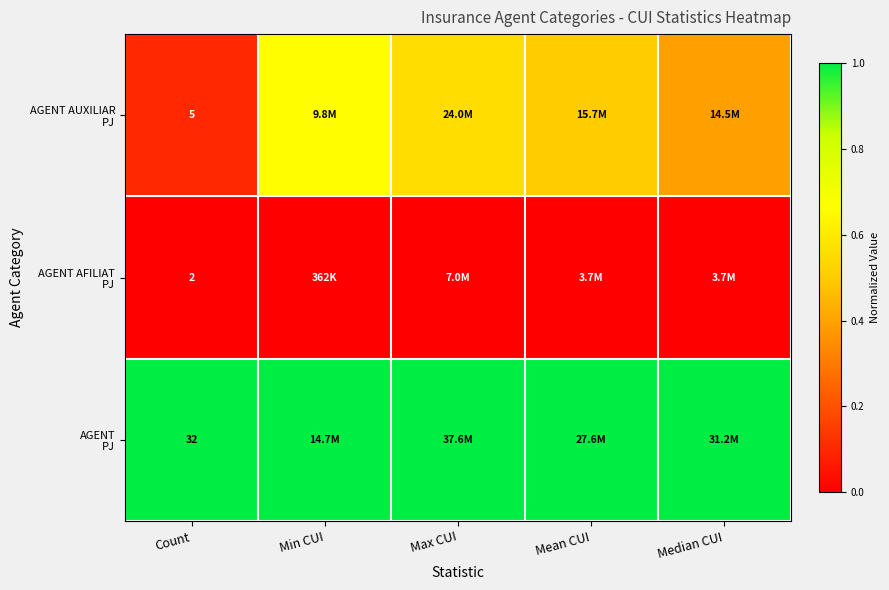

Is it true that AGENT PJ equals 0.5 at Median CUI?

False